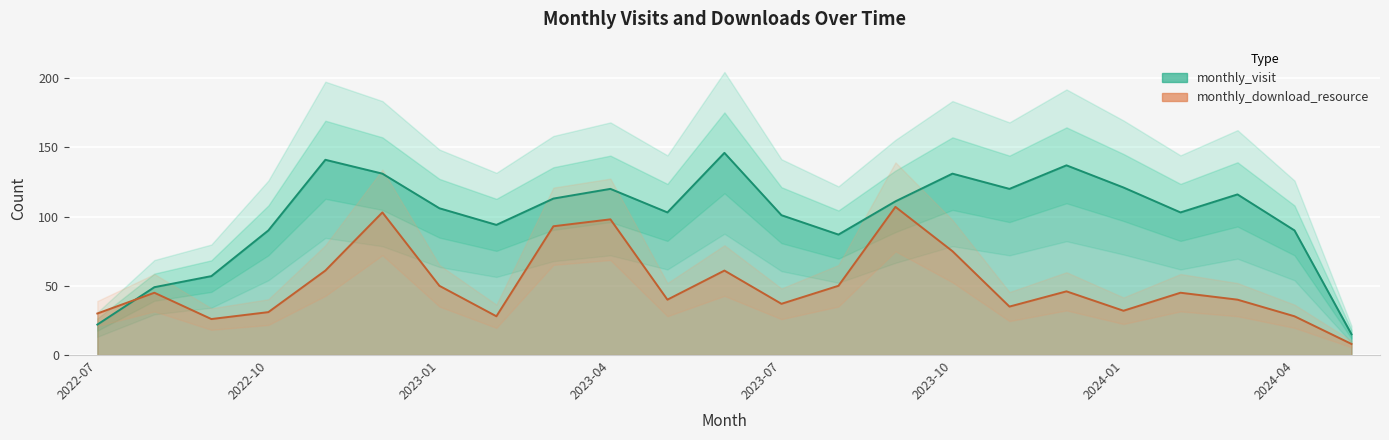

Which series has the largest total across all categories?

monthly_visit